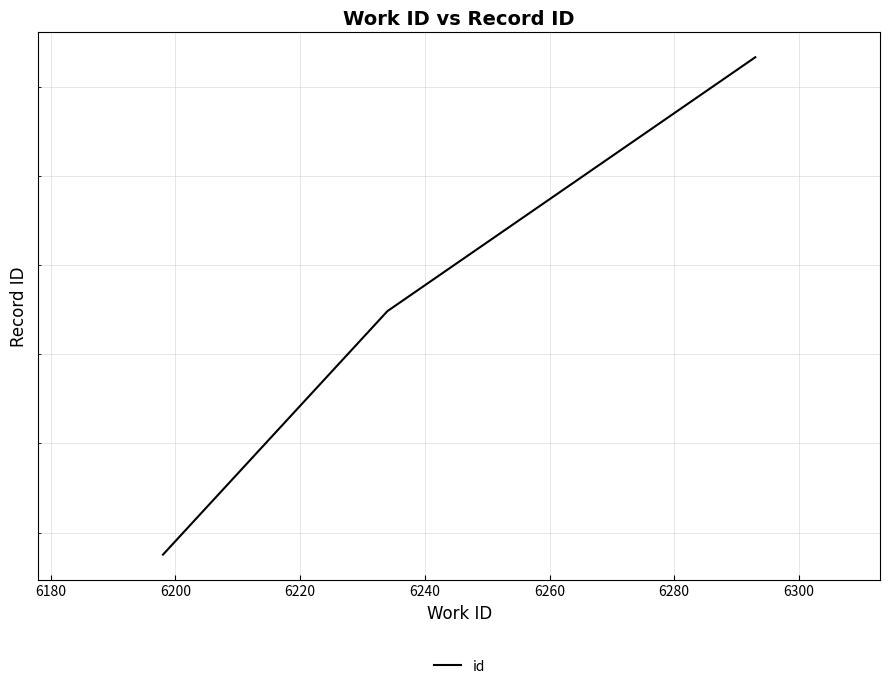

What is the greatest value displayed?

16667